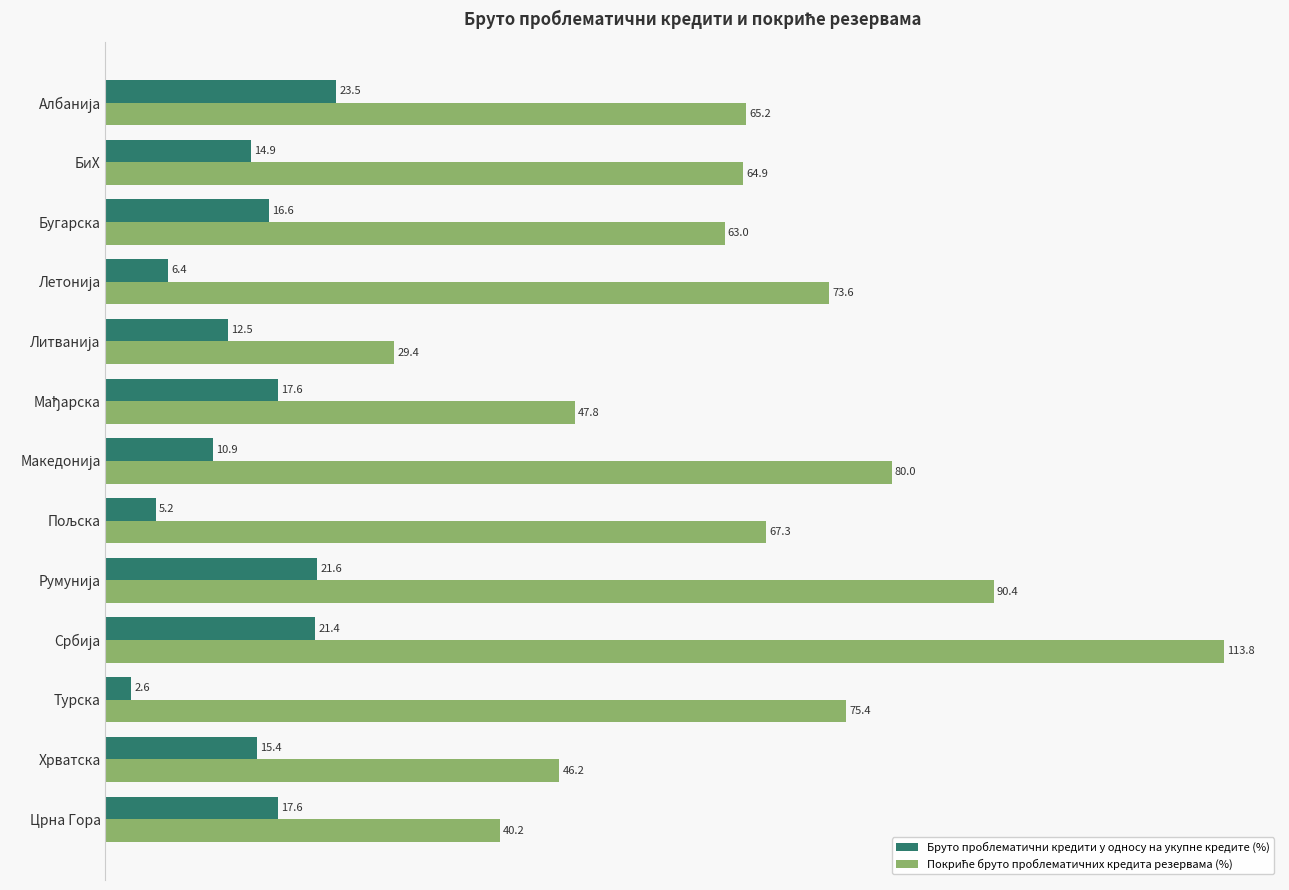

How many data points in Бруто проблематични кредити у односу на укупне кредите (%) are less than 15?

6